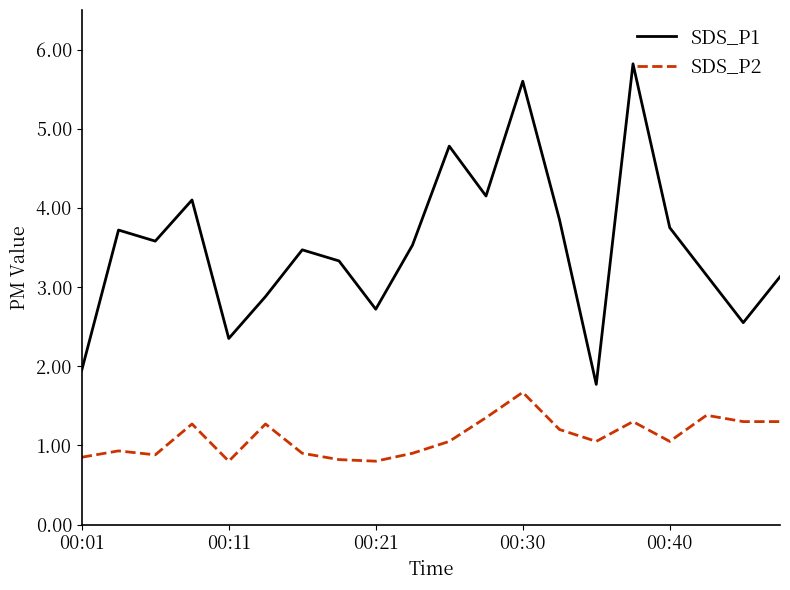

How many values in the SDS_P1 series are below 3?

6